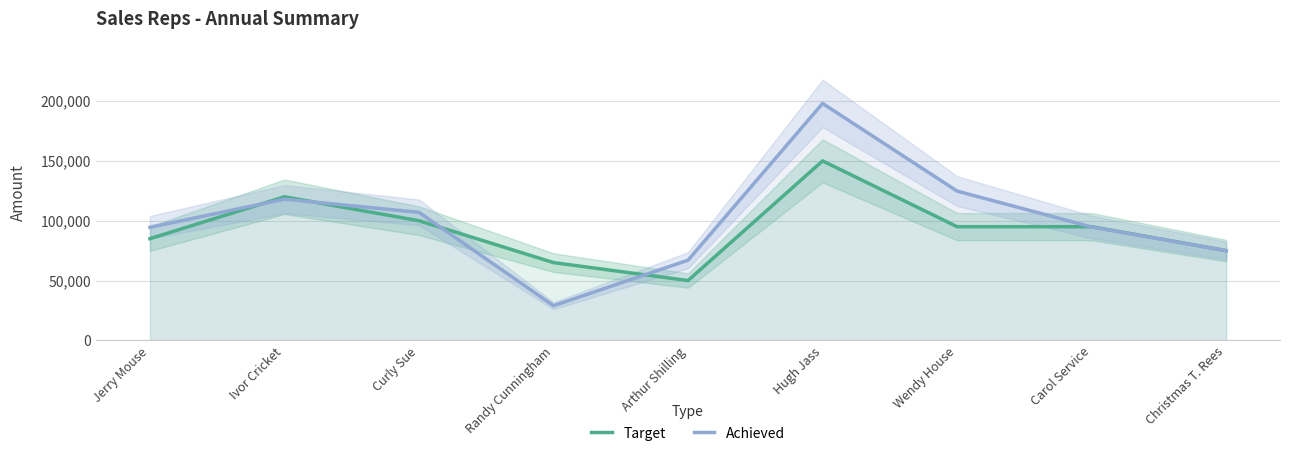

List the series in order of their overall mean, highest first.

Achieved, Target